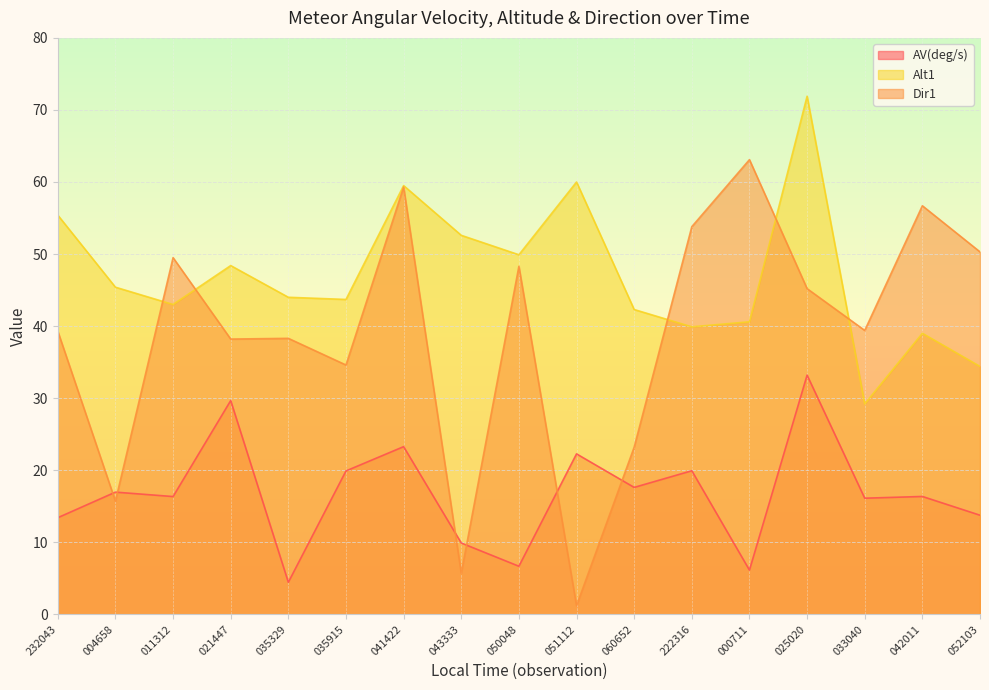

Rank the series at 232043 from highest to lowest value.

Alt1, Dir1, AV(deg/s)